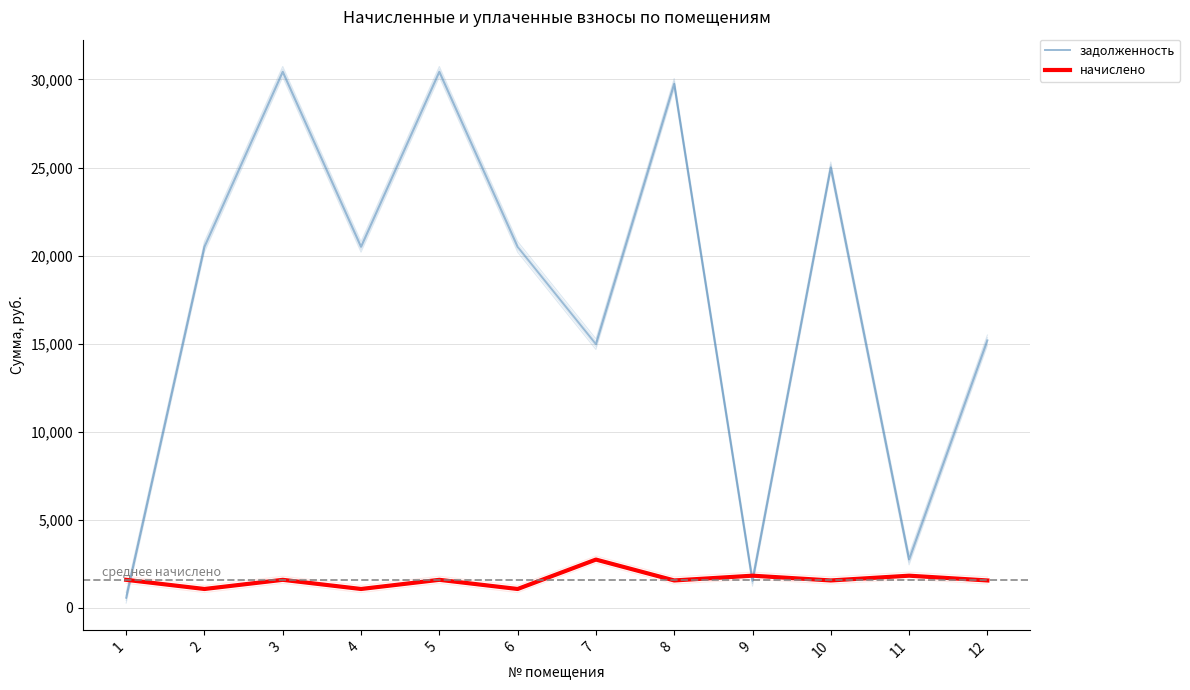

Reading right to left, extract all data points from this chart.

задолженность: 15188.2	2746.3	25014.7	1535.8	29755.3	14973.8	20497.4	30437.5	20497.4	30437.5	20497.4	575.9
начислено: 1558.1	1828.6	1558.1	1828.6	1558.1	2743.7	1073.3	1593.8	1073.3	1593.8	1073.3	1593.8